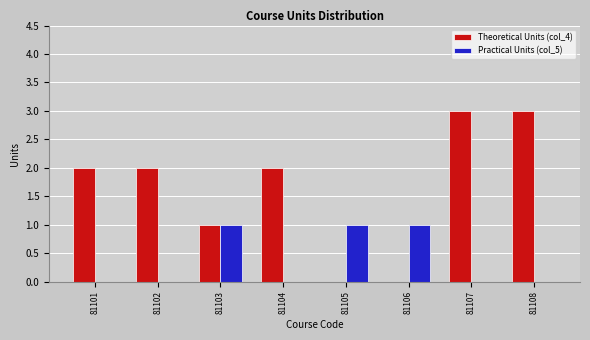

True or false: Theoretical Units (col_4) has a value of 3 at 81108.

True